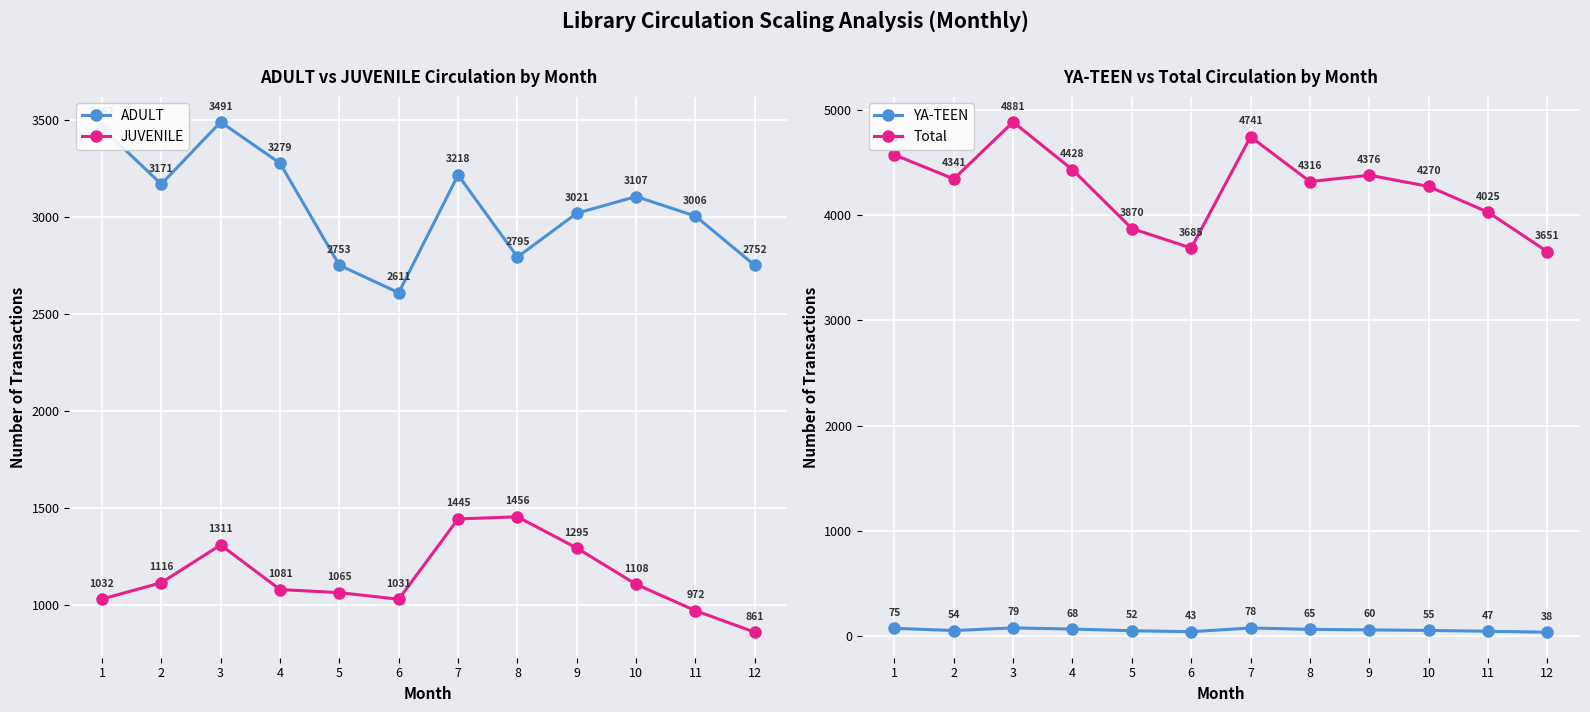

Which category has the lowest value in the ADULT series?

6